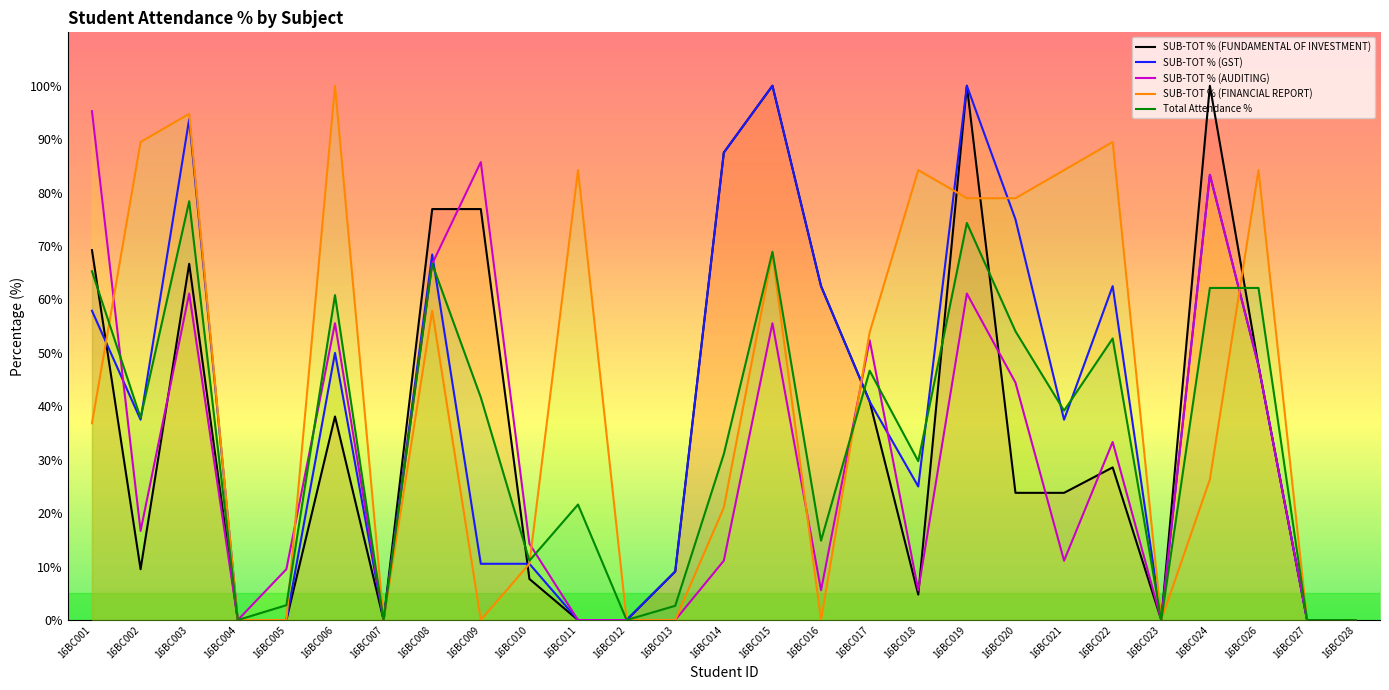

The value of SUB-TOT % (FINANCIAL REPORT) at 16BC015 is 113.8. True or false?

False